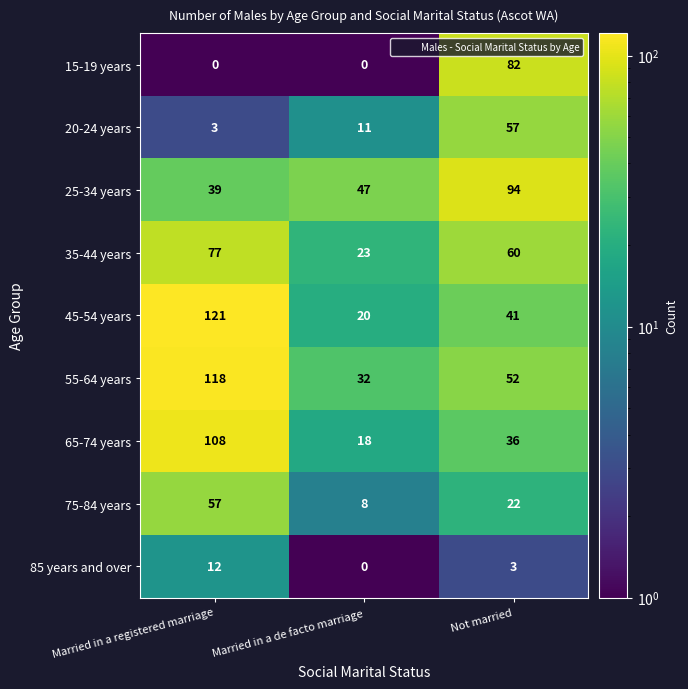

Which category has the highest value across all series?

Married in a registered marriage